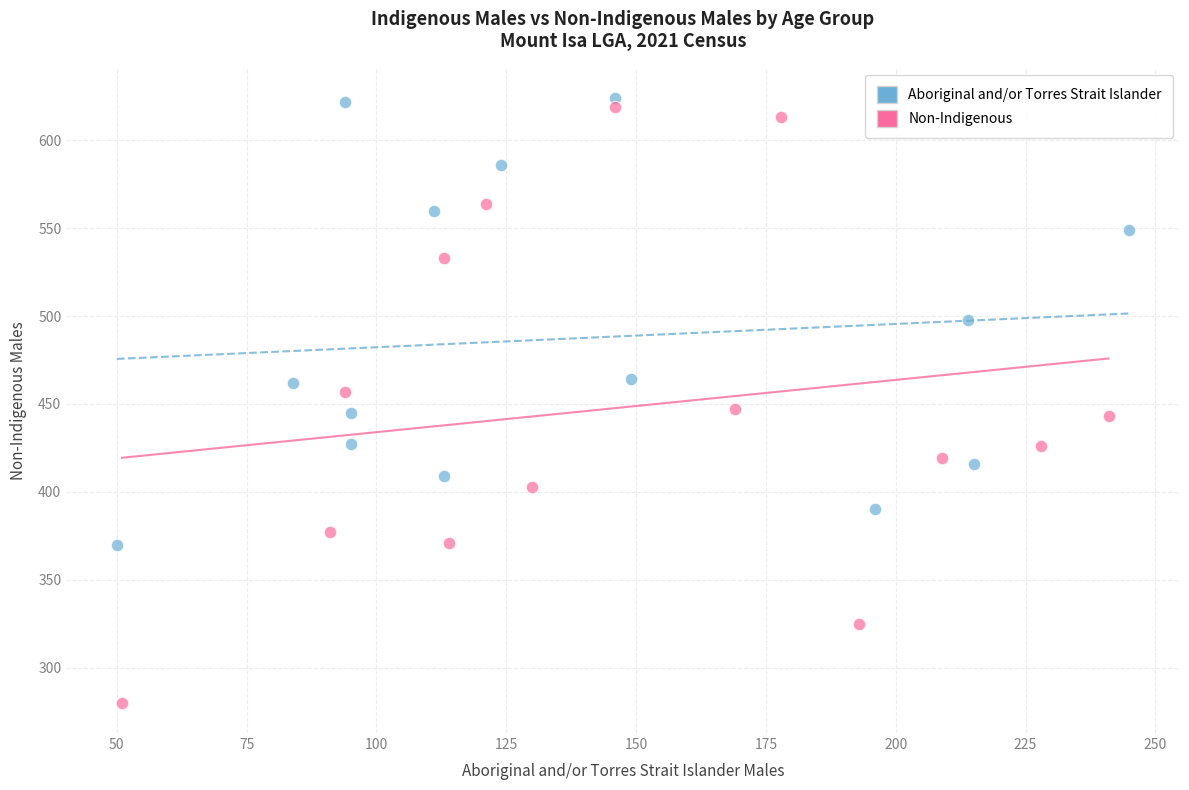

Which series has the largest Y range (max minus min)?

Non-Indigenous